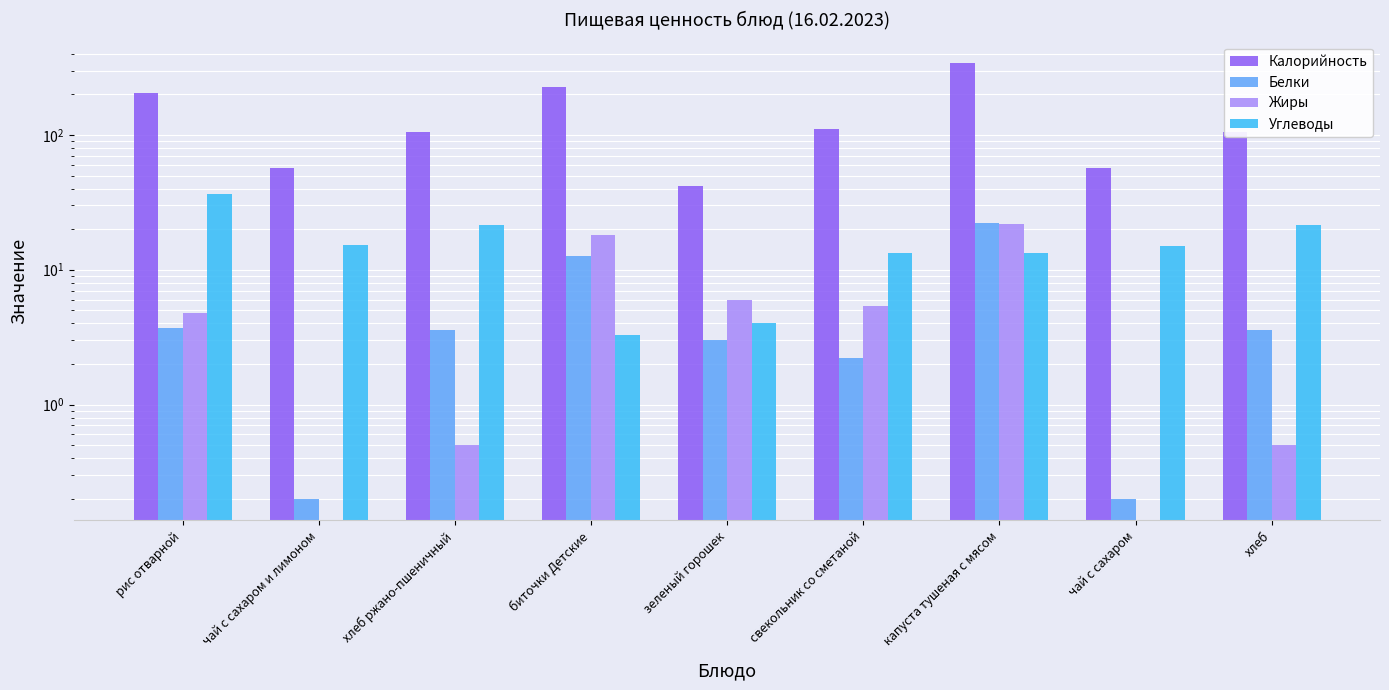

True or false: Углеводы has a value of 21.5 at хлеб.

True